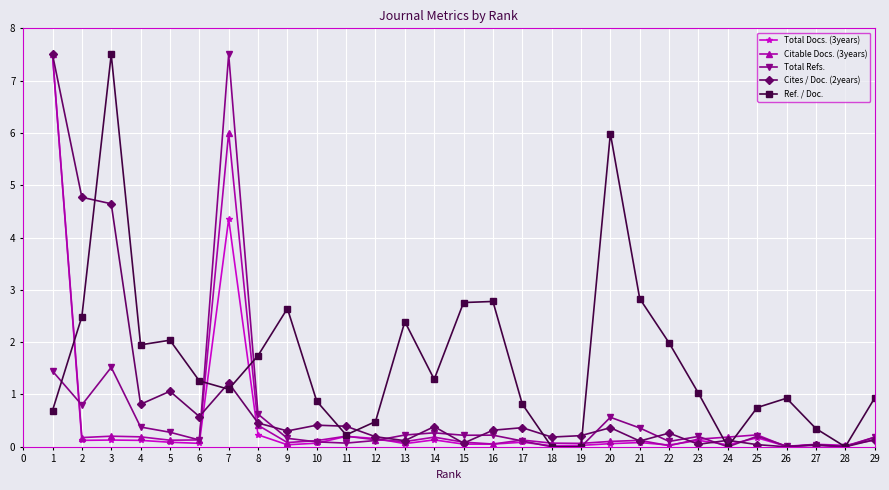

At which label is Citable Docs. (3years) closest to 3?

8